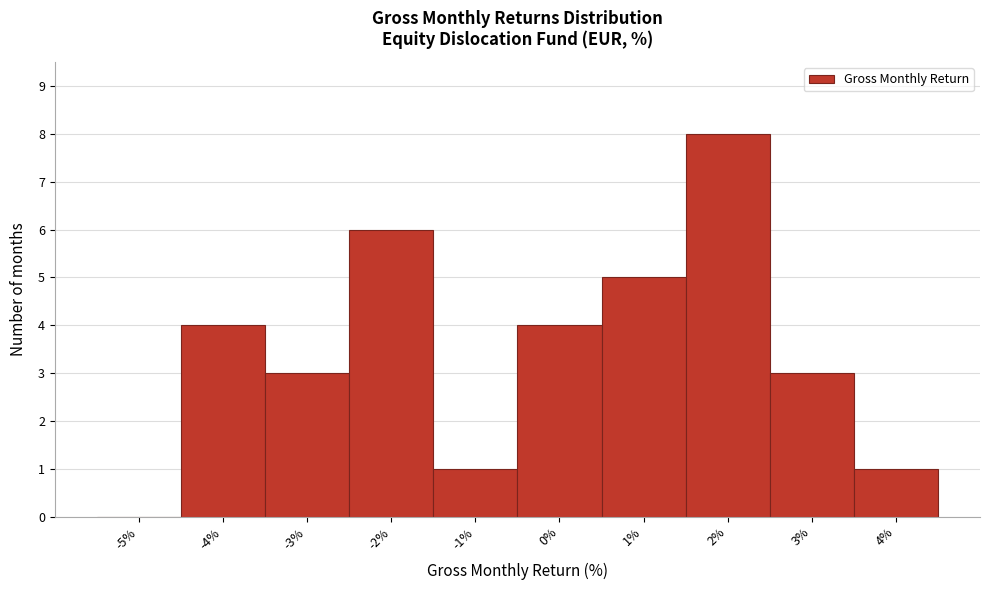

Reading left to right, list every bar in this chart as the range it spans on the x-axis followed by its height. The values are not printed on the chart, so give them approximately, as read against the axis.

-5.5 to -4.5: 0
-4.5 to -3.5: 4
-3.5 to -2.5: 3
-2.5 to -1.5: 6
-1.5 to -0.5: 1
-0.5 to 0.5: 4
0.5 to 1.5: 5
1.5 to 2.5: 8
2.5 to 3.5: 3
3.5 to 4.5: 1